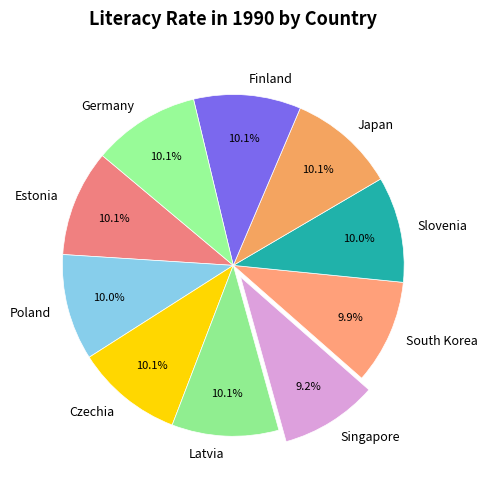

True or false: Slovenia accounts for 1% of the total.

False